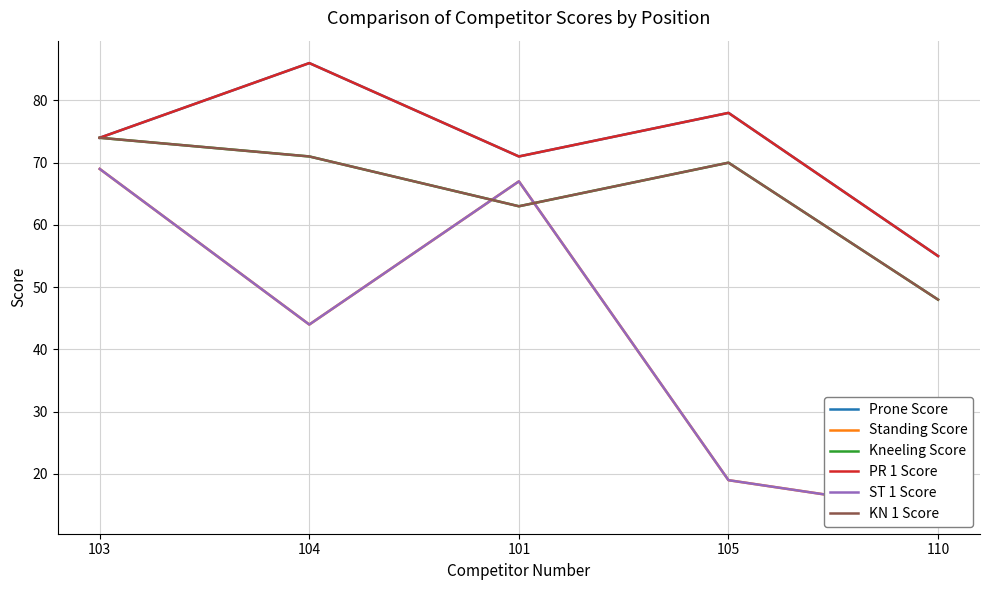

Reading right to left, list all the values displayed in this chart.

Prone Score: 55	78	71	86	74
Standing Score: 14	19	67	44	69
Kneeling Score: 48	70	63	71	74
PR 1 Score: 55	78	71	86	74
ST 1 Score: 14	19	67	44	69
KN 1 Score: 48	70	63	71	74